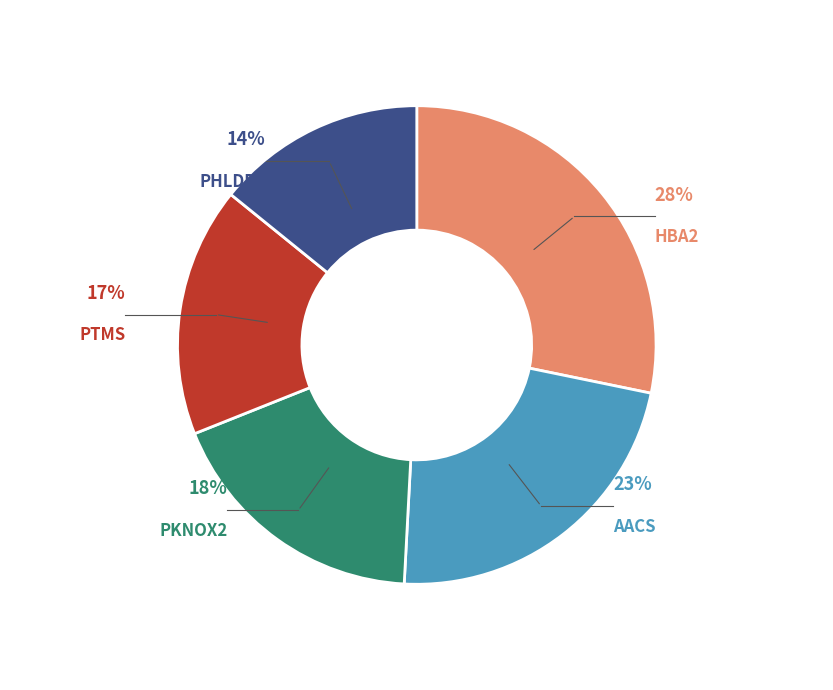

To the nearest percent, what is the average slice percentage?

20%